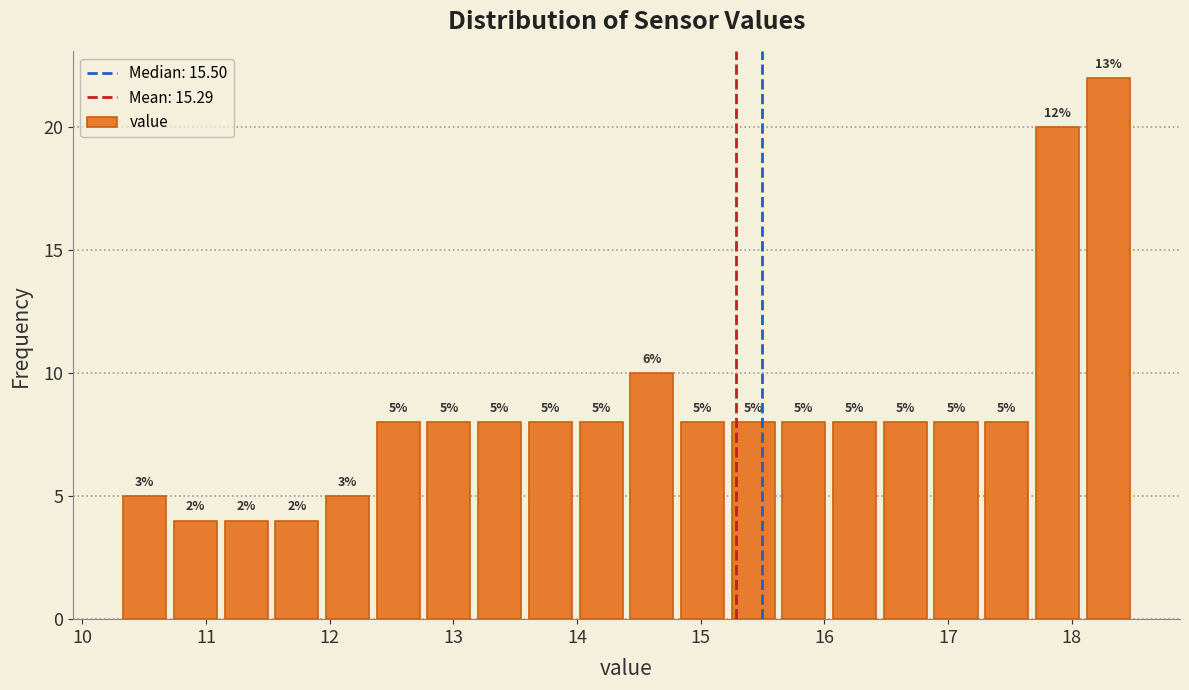

Over which range of the x-axis is the bar tallest?

18.09 to 18.50